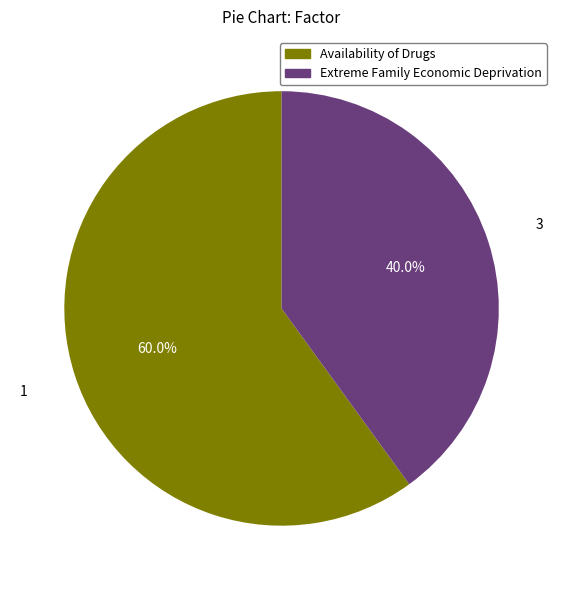

Count the number of slices in the pie.

2